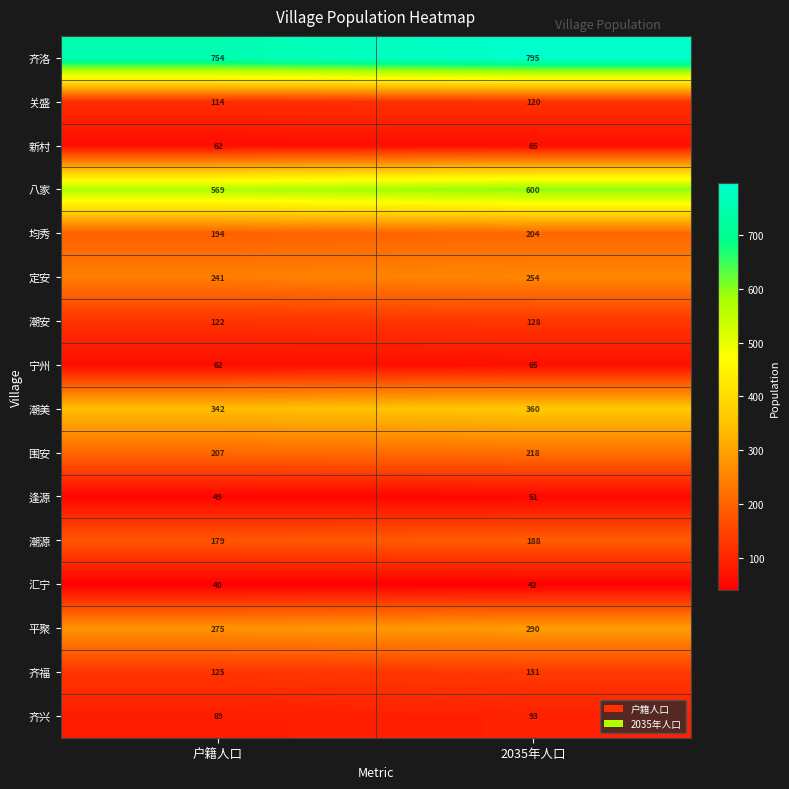

What is the highest value of the 齐洛 series?

795